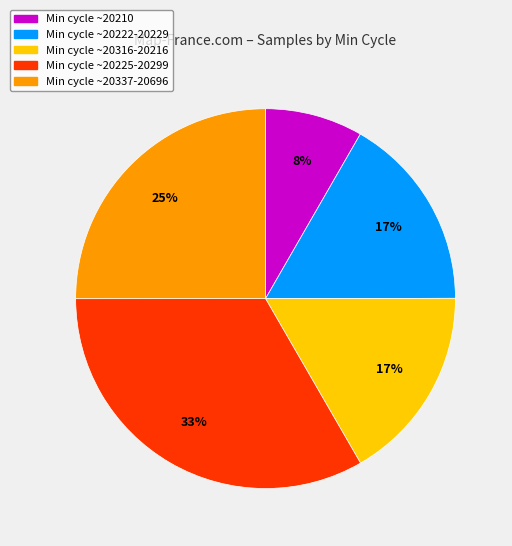

Does any single category account for the majority?

No